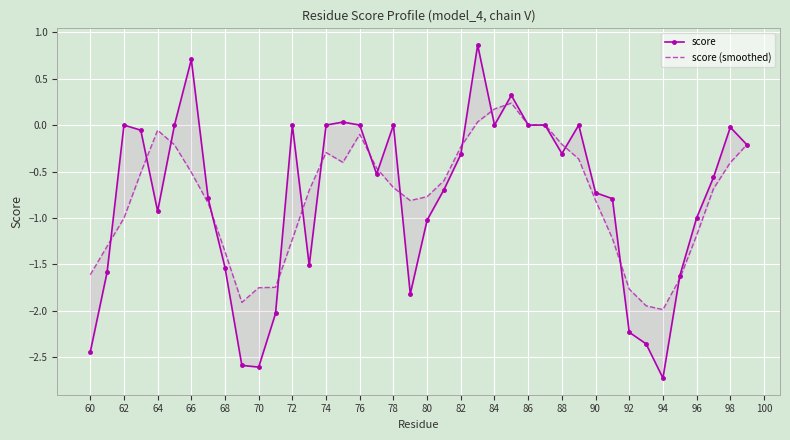

List the series in order of their overall mean, lowest first.

score (smoothed), score